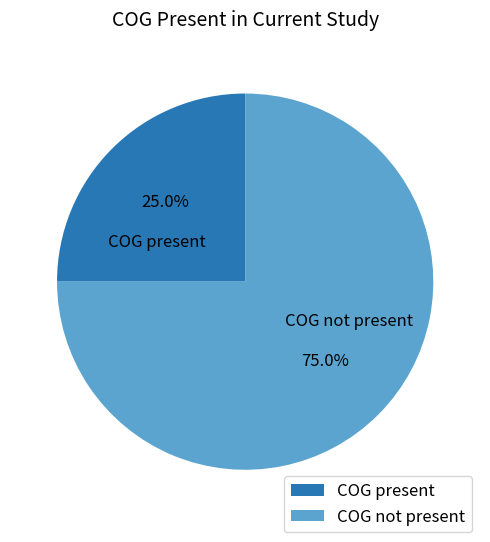

Does any single category account for the majority?

Yes